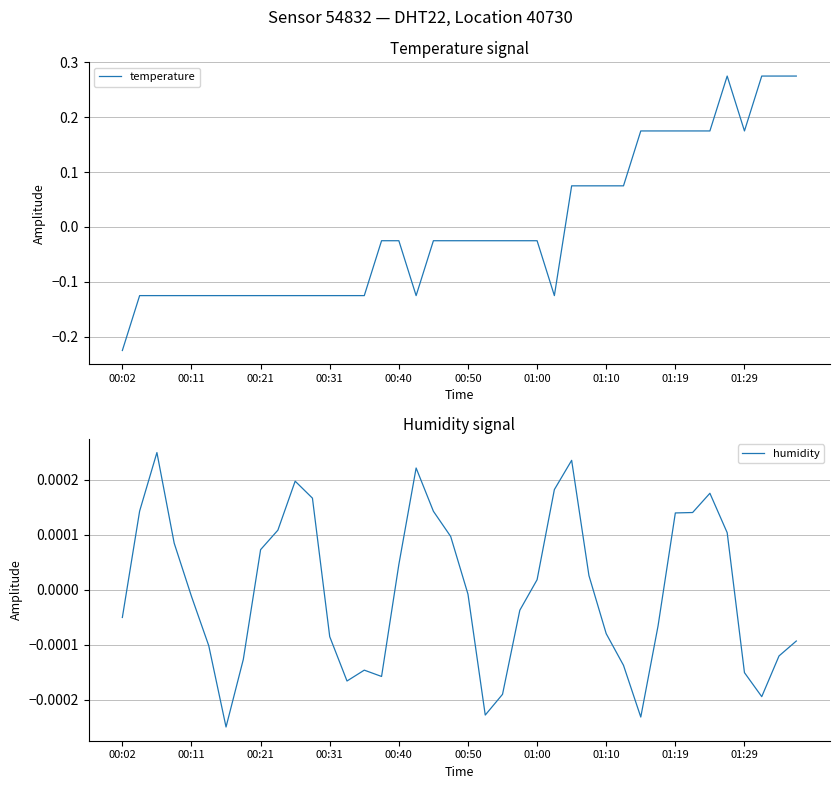

Where do humidity and temperature first cross each other?

25 and 26